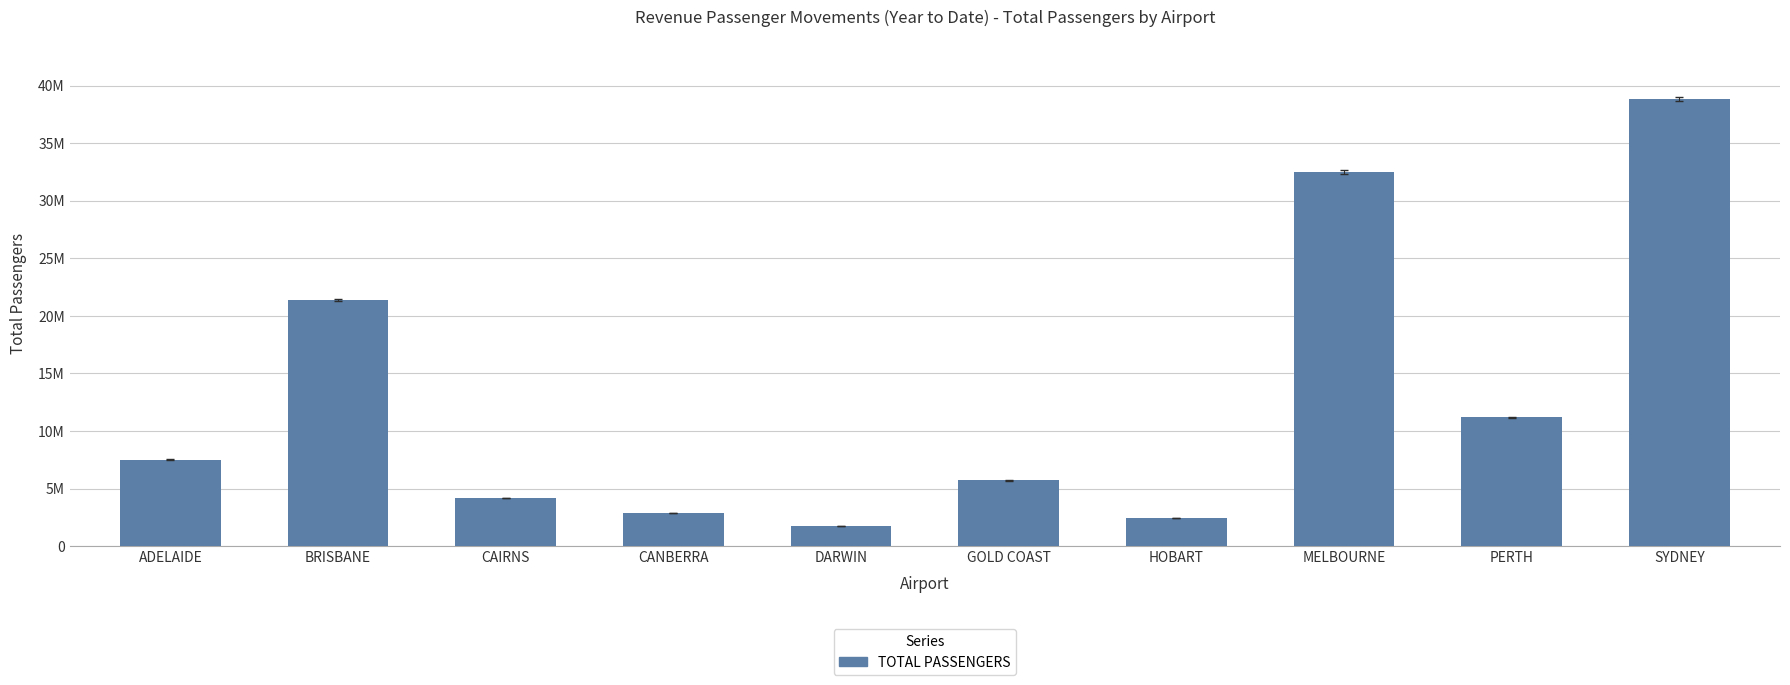

At which label is the value closest to 20309818?

BRISBANE